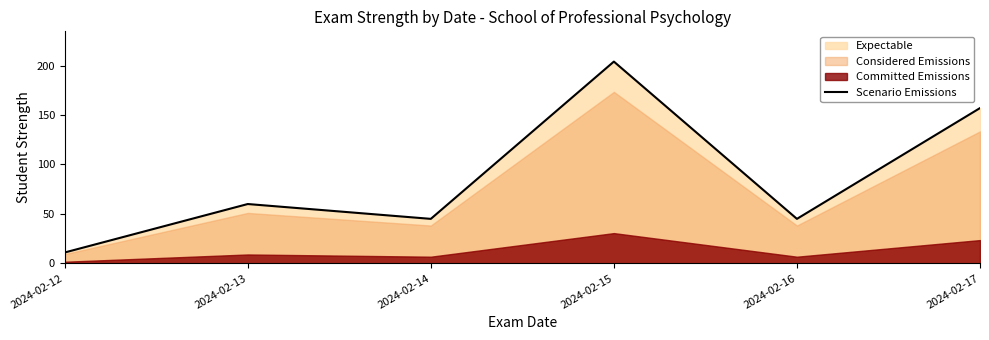

Where does the data first go above 60?

2024-02-15